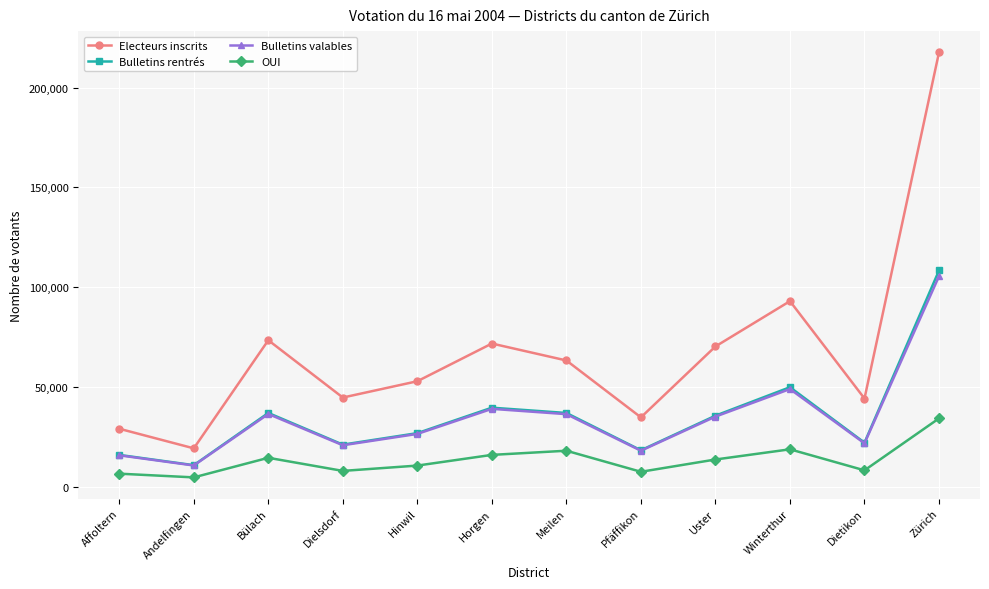

Is the value of OUI at Zürich greater than the value of Bulletins valables at Andelfingen?

Yes